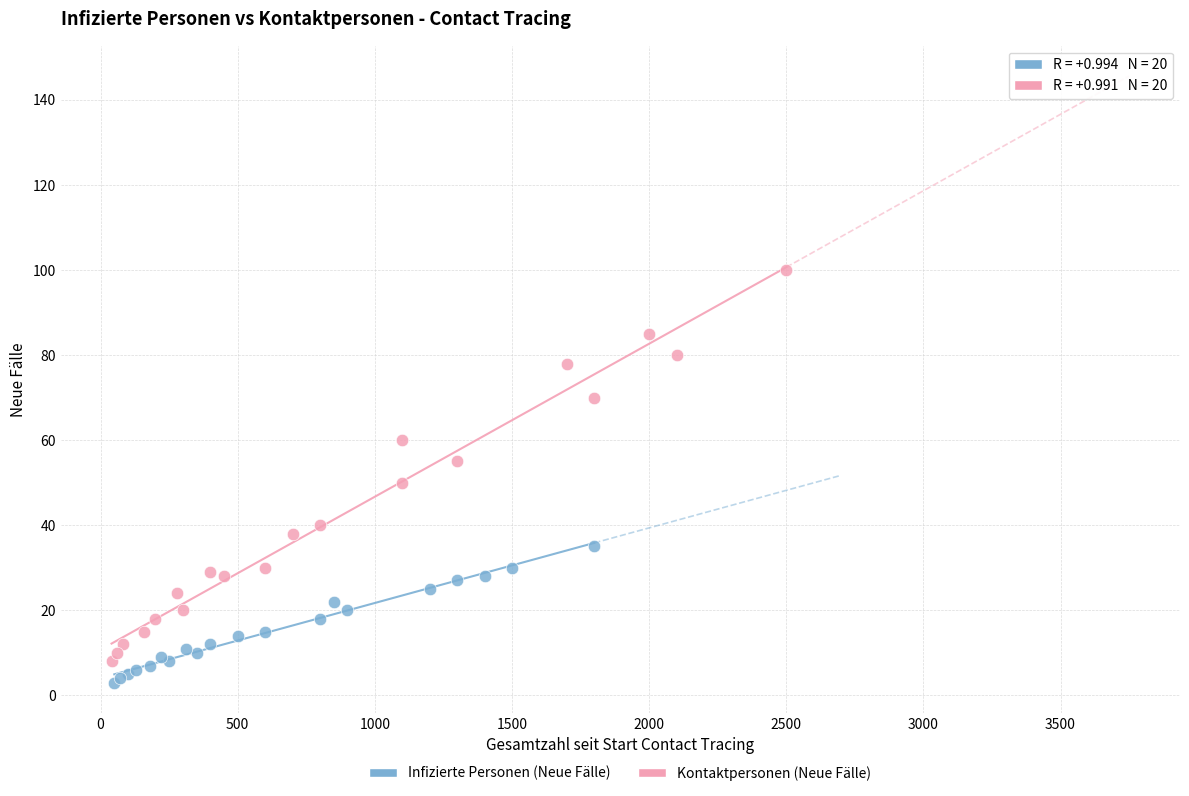

Which series contains the highest Y value?

Kontaktpersonen (Neue Fälle)